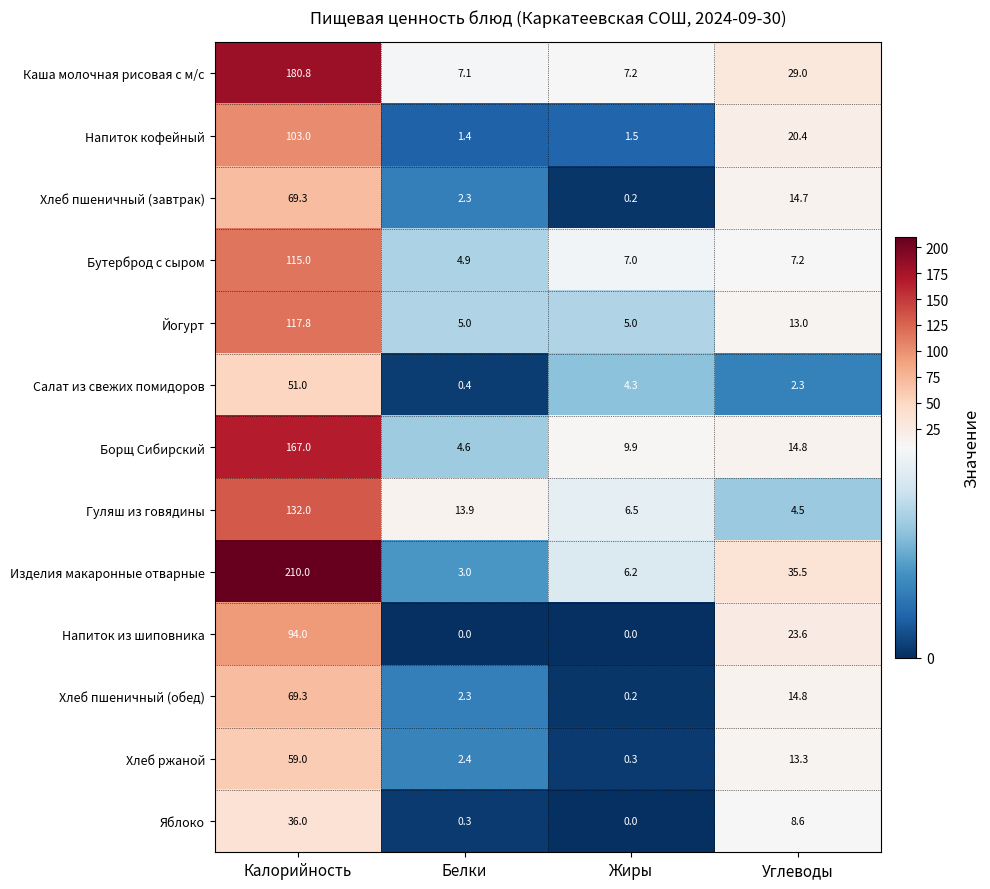

What is the difference between the maximum and minimum values in the Напиток из шиповника series?

94.0